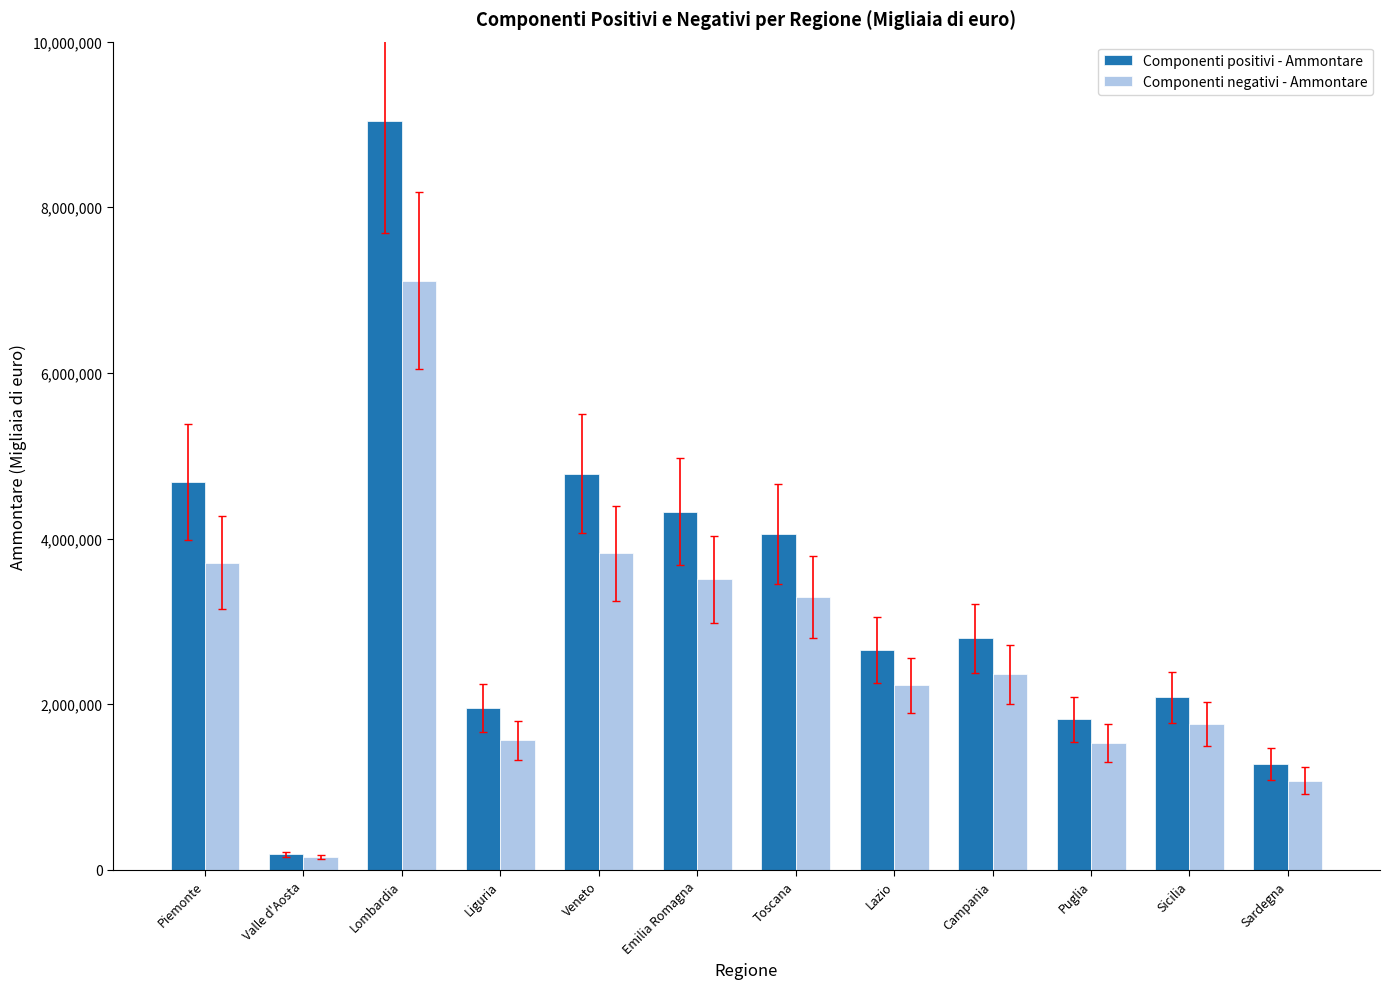

How many bars are there in total?

24